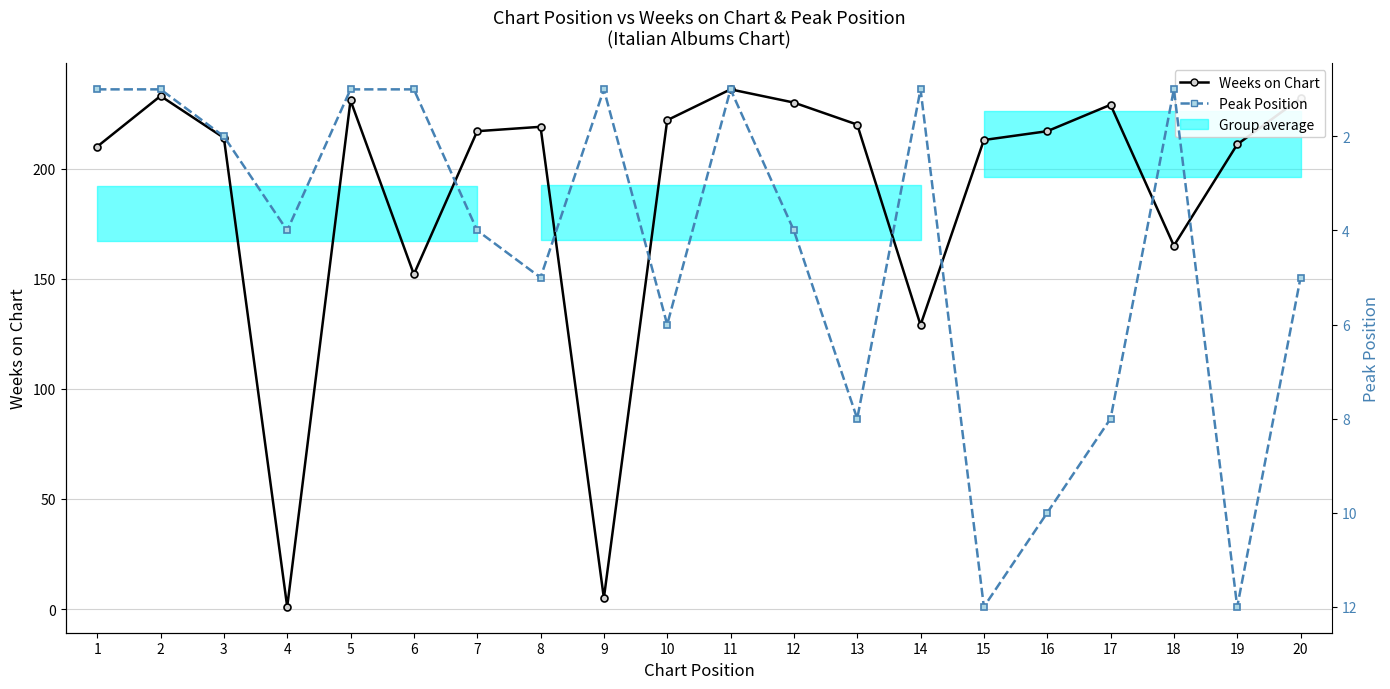

At which label does Weeks on Chart reach its minimum?

4